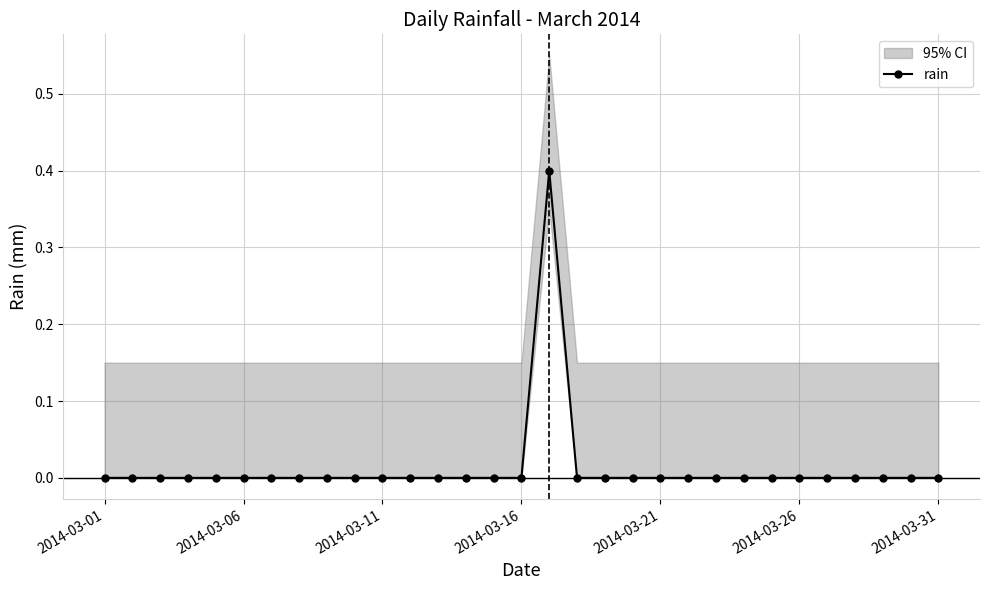

How many values are between 0 and 1?

31